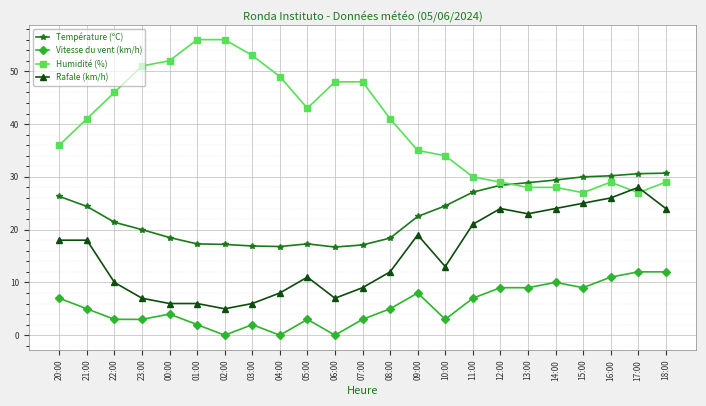

How many intersections are there between Rafale (km/h) and Humidité (%)?

2